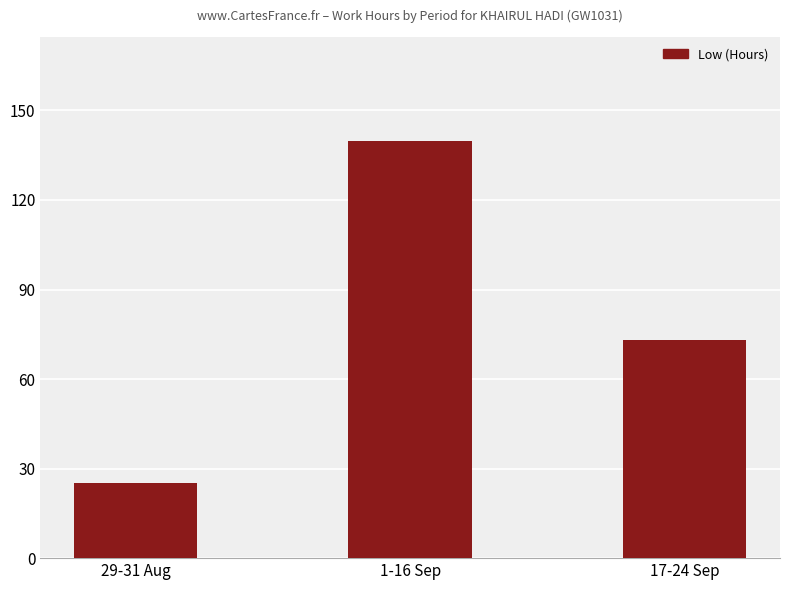

What is the greatest value displayed?

139.7